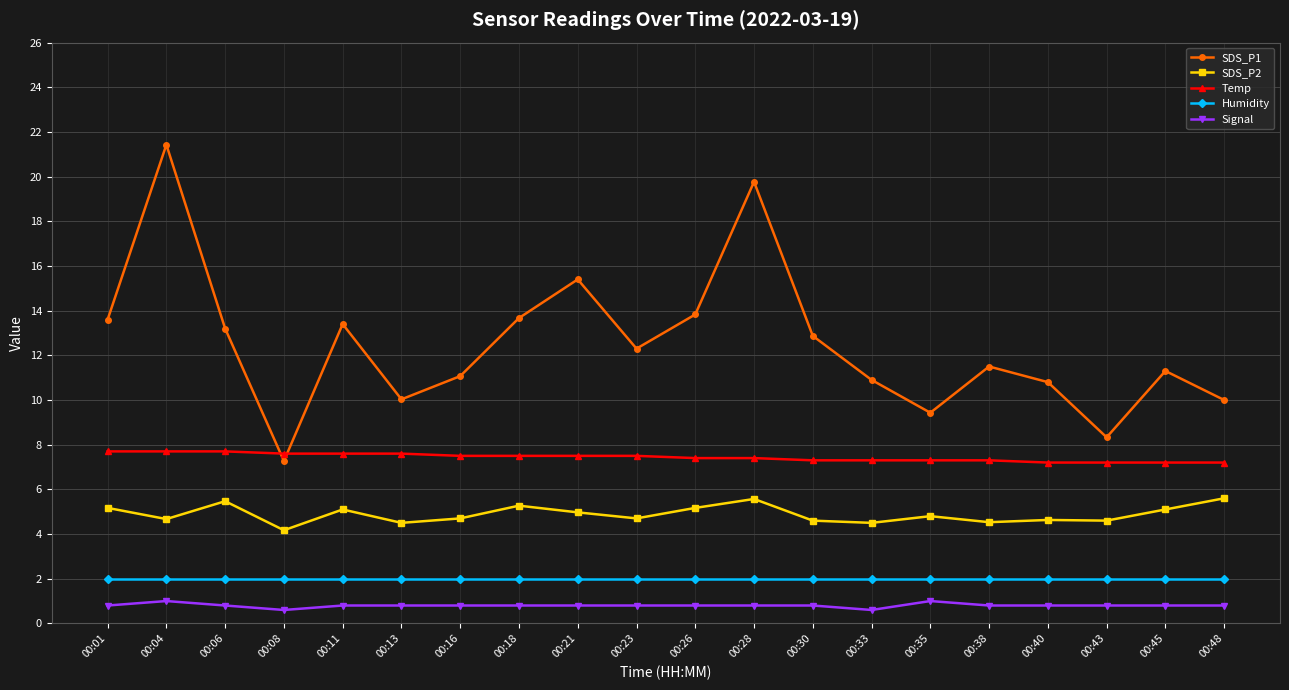

Which series has the largest total across all categories?

SDS_P1